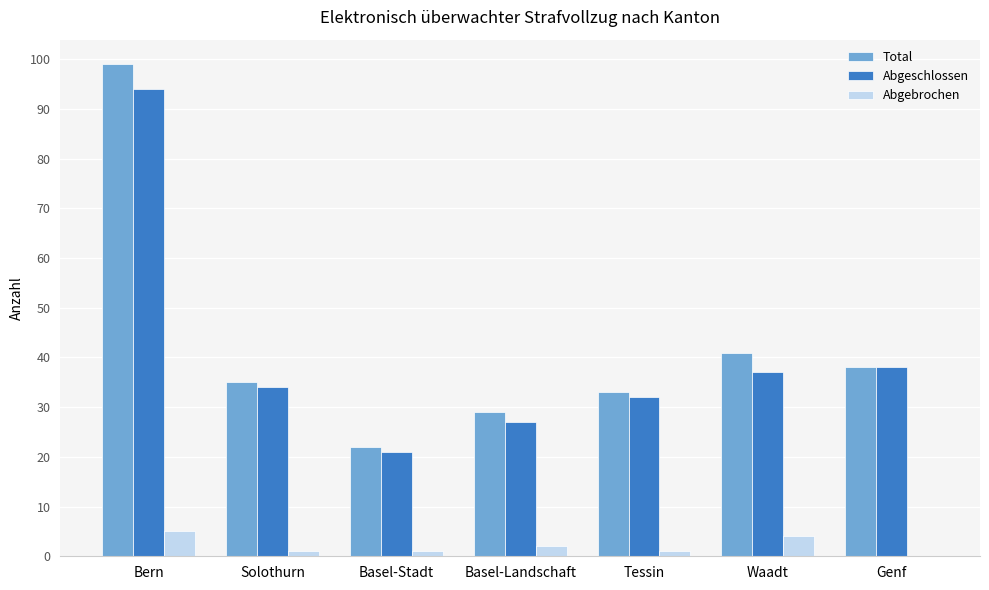

Between Bern and Genf, which series saw the biggest shift?

Total